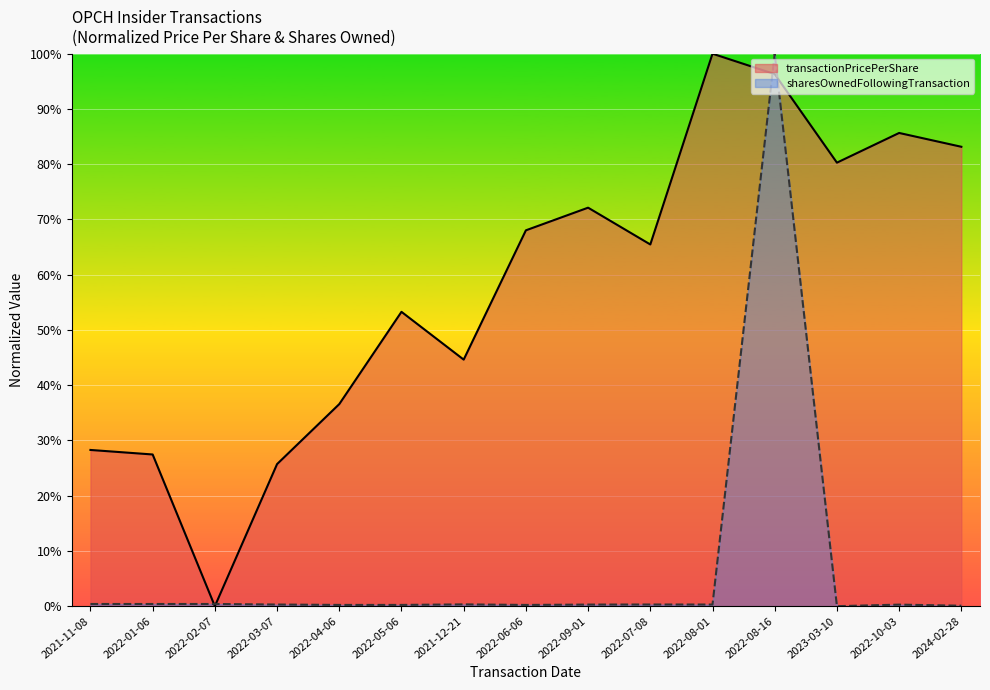

Reading left to right, list all the values displayed in this chart.

transactionPricePerShare: 0.3	0.3	0.0	0.3	0.4	0.5	0.4	0.7	0.7	0.7	1.0	1.0	0.8	0.9	0.8
sharesOwnedFollowingTransaction: 0.0	0.0	0.0	0.0	0.0	0.0	0.0	0.0	0.0	0.0	0.0	1.0	0.0	0.0	0.0